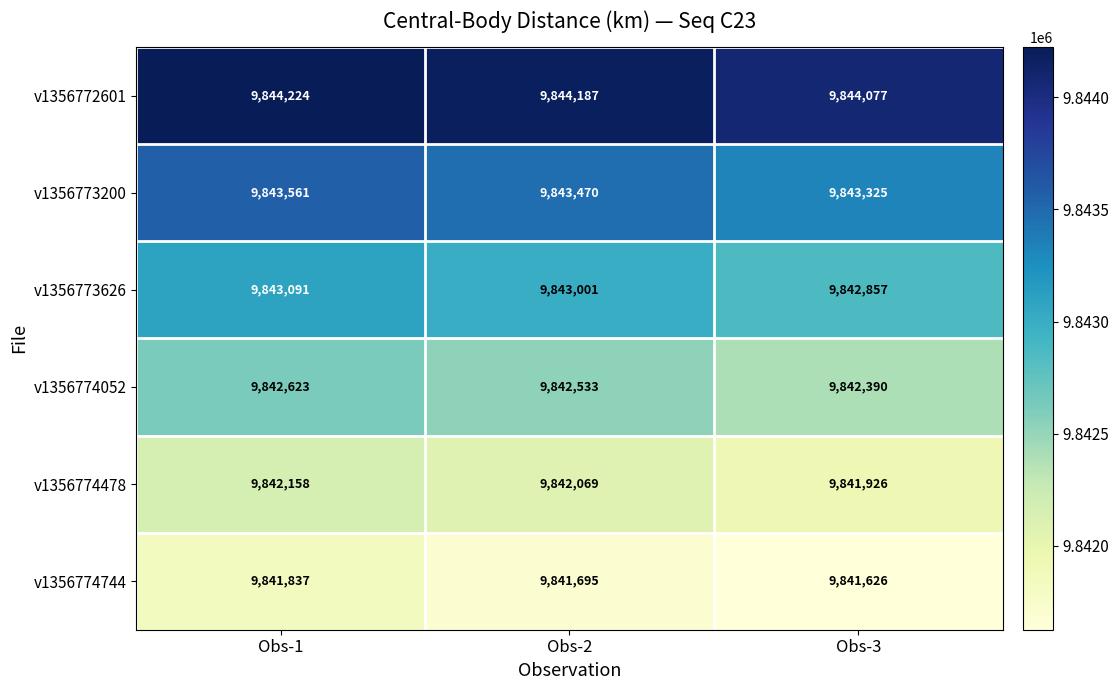

Between Obs-2 and Obs-3, which series saw the biggest shift?

v1356773200